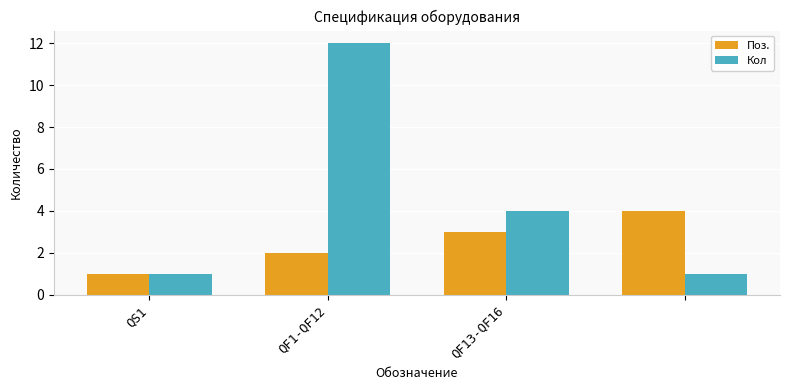

Rank the series by their average value, from highest to lowest.

Кол, Поз.